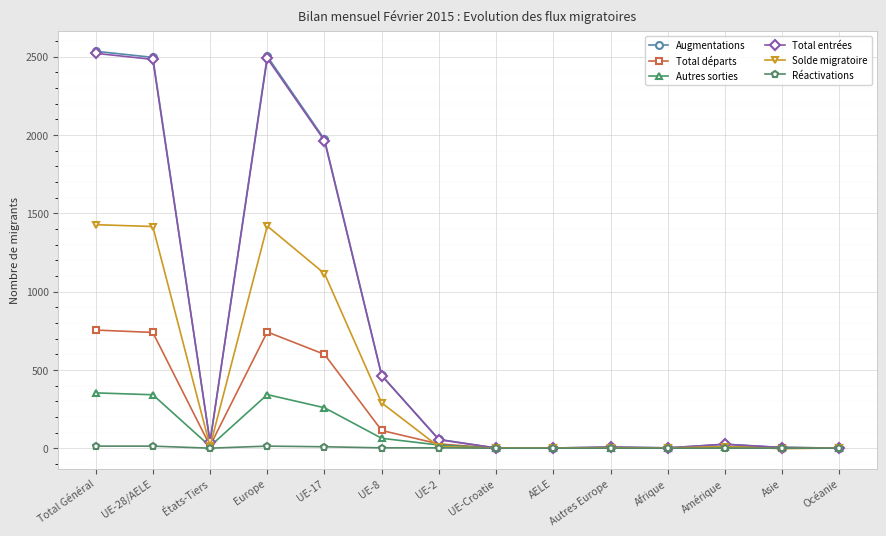

What is the maximum value for Solde migratoire?

1427